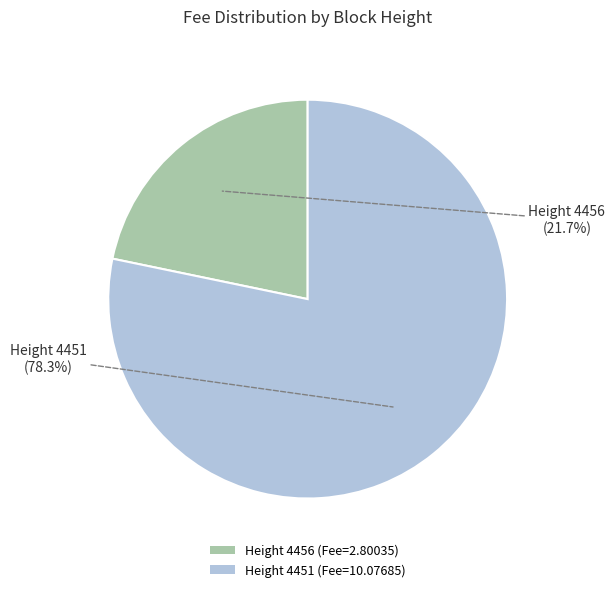

Rank the categories by value from lowest to highest.

Height 4456 (Fee=2.80035), Height 4451 (Fee=10.07685)